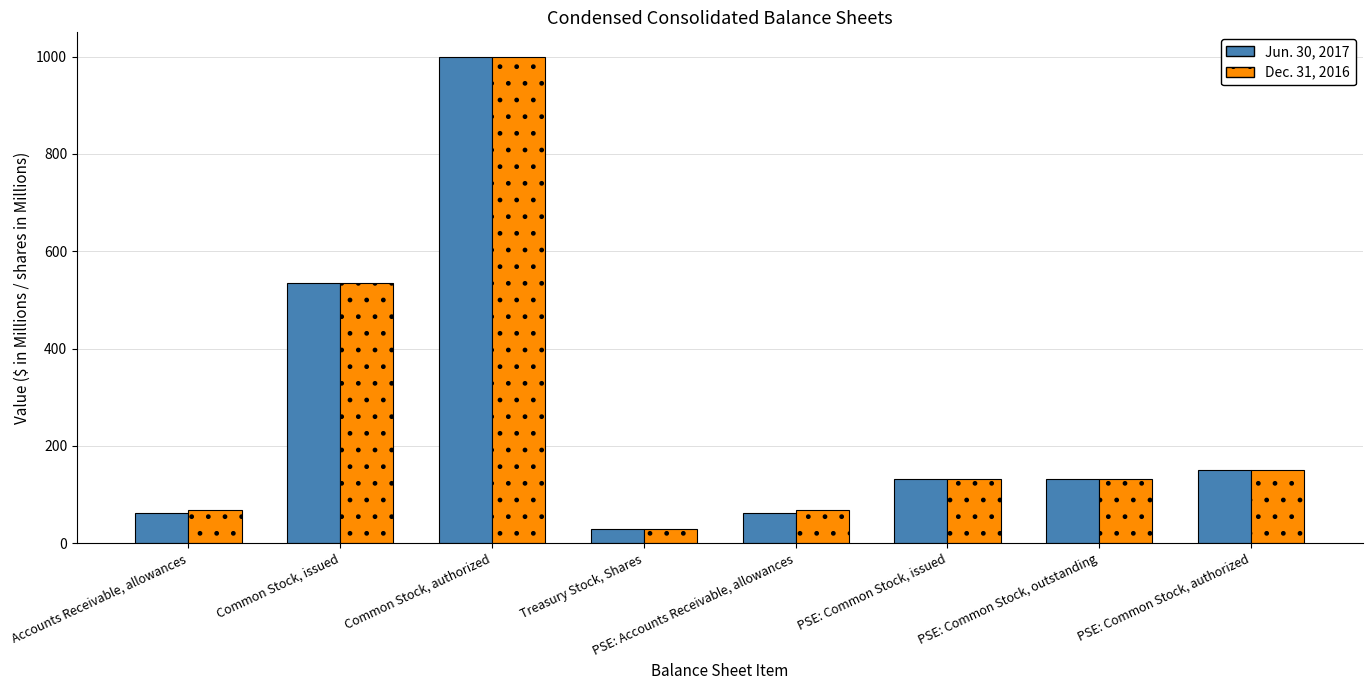

List the series in order of their overall mean, highest first.

Dec. 31, 2016, Jun. 30, 2017